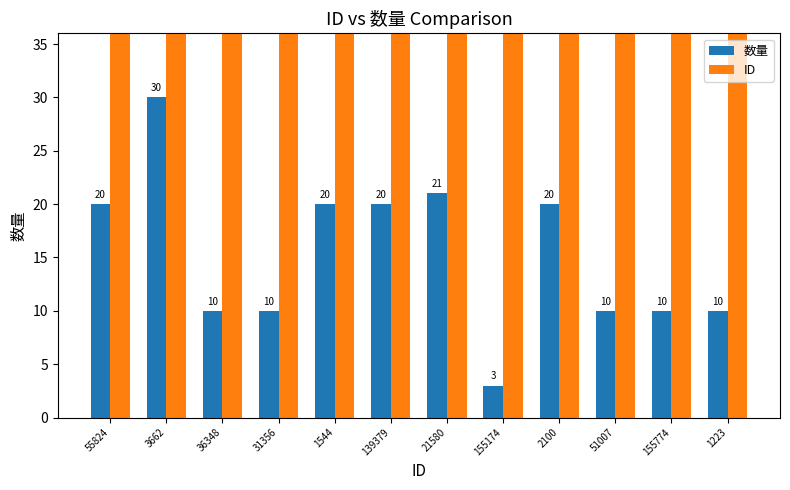

Are the bars grouped side by side (vs. stacked)?

Yes